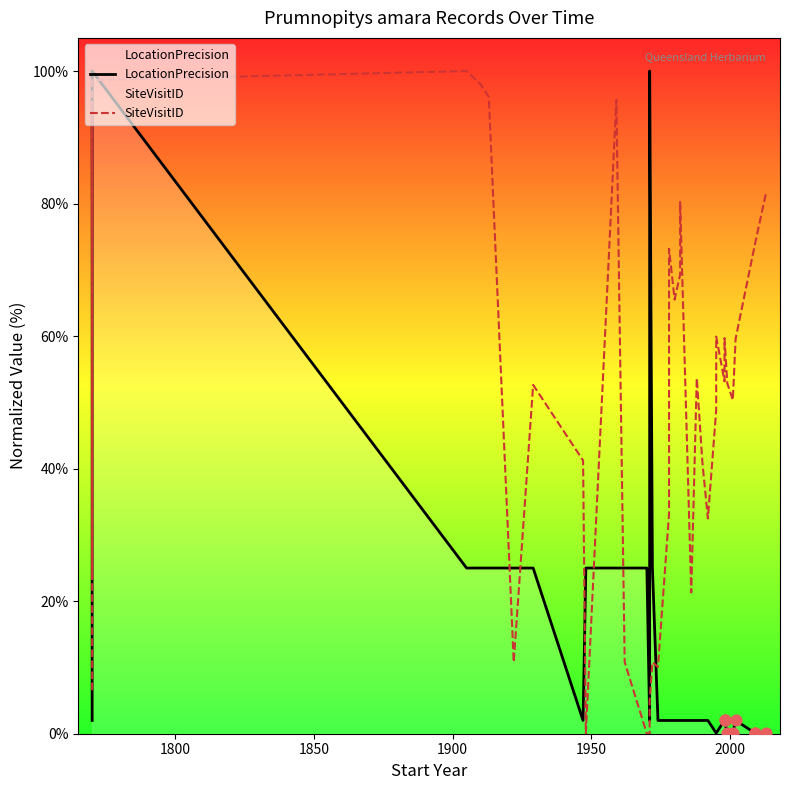

At how many categories does at least one series exceed 79?

9